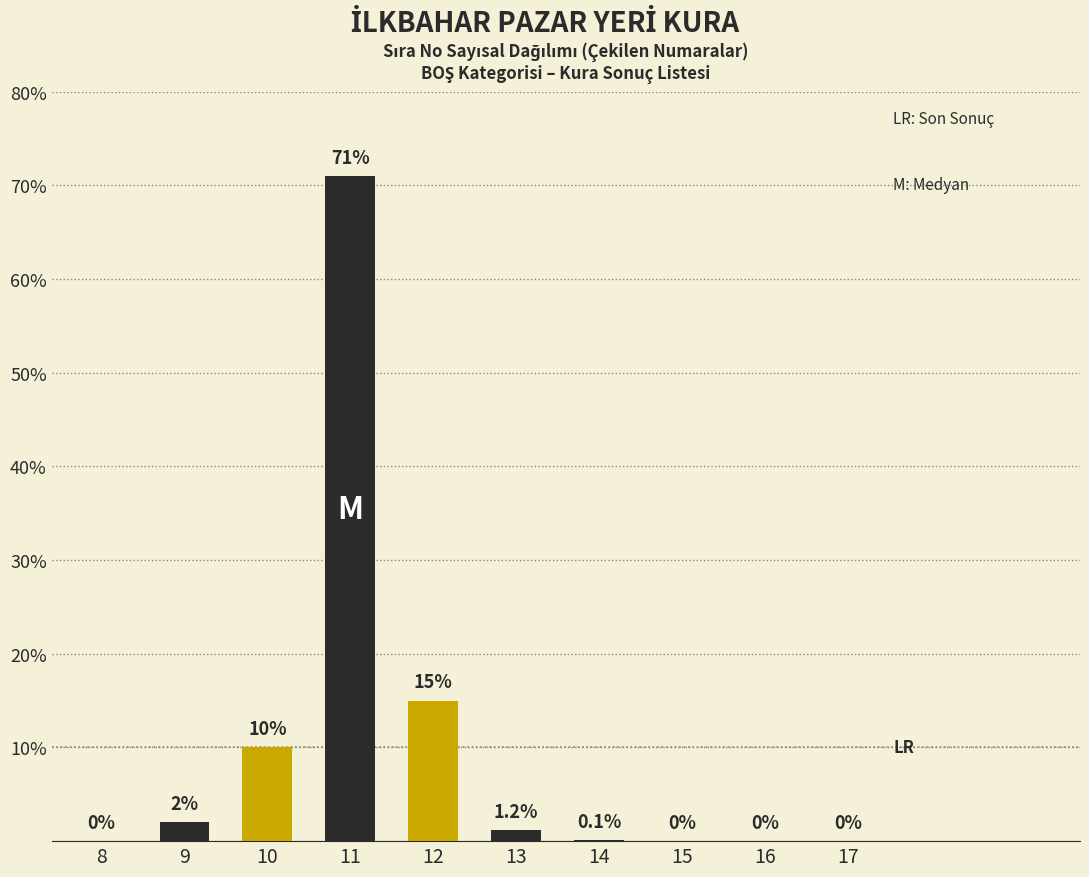

Reading left to right, transcribe all the data shown in this chart.

8=0.0	9=2.0	10=10.0	11=71.0	12=15.0	13=1.2	14=0.1	15=0.0	16=0.0	17=0.0